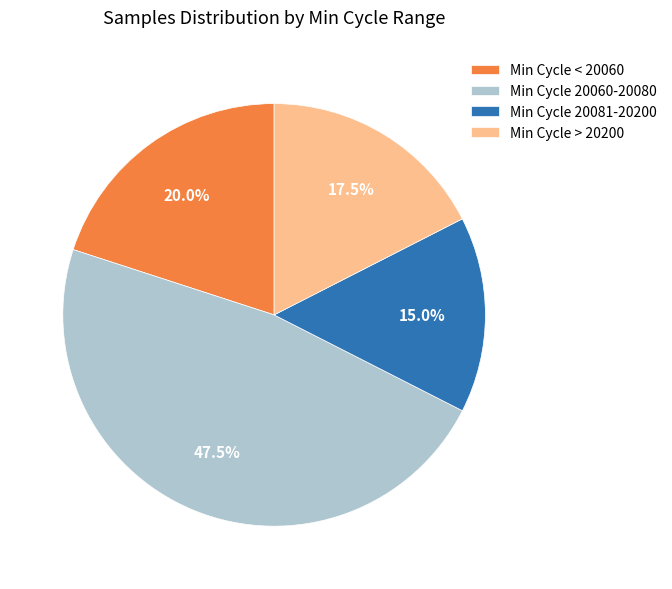

What is the total percentage of Min Cycle > 20200 and Min Cycle 20081-20200?

32.5%